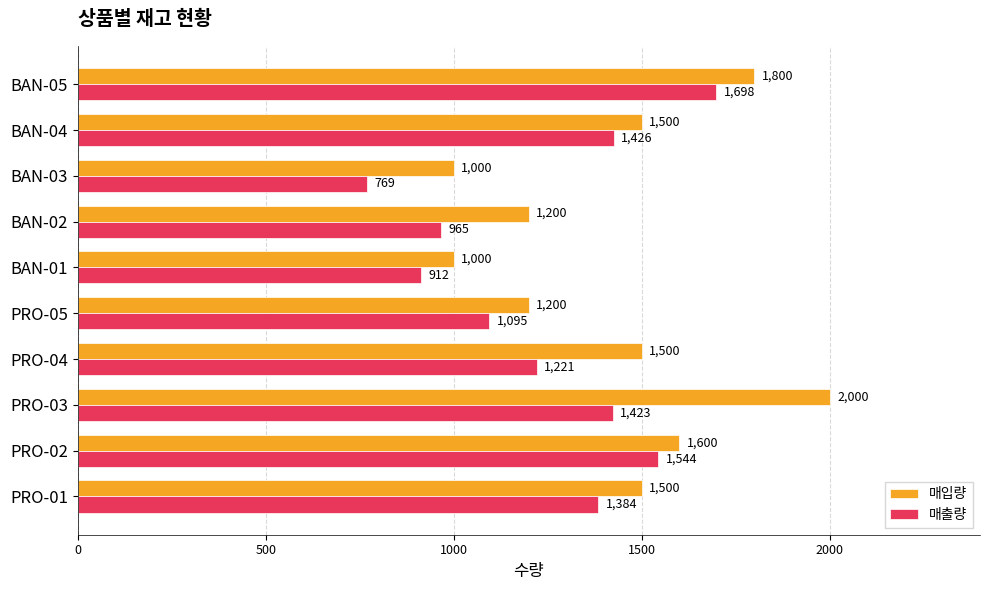

The 매출량 series shows 403 at BAN-05. True or false?

False